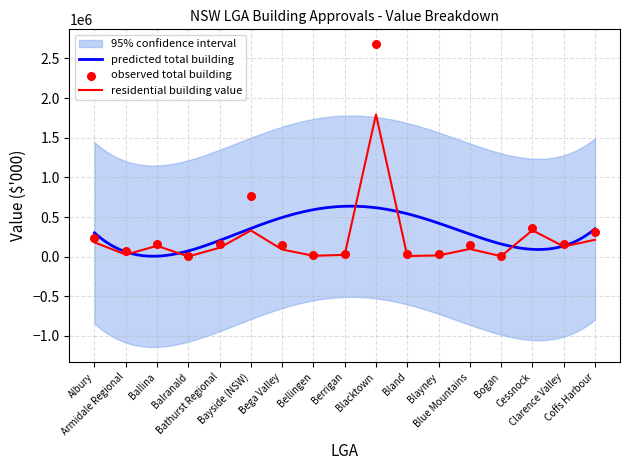

What is the total value across all series at Bland?

35950.5